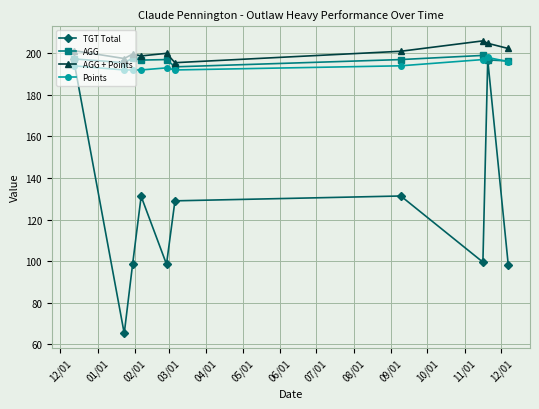

Is this an area chart (filled region under the line)?

No